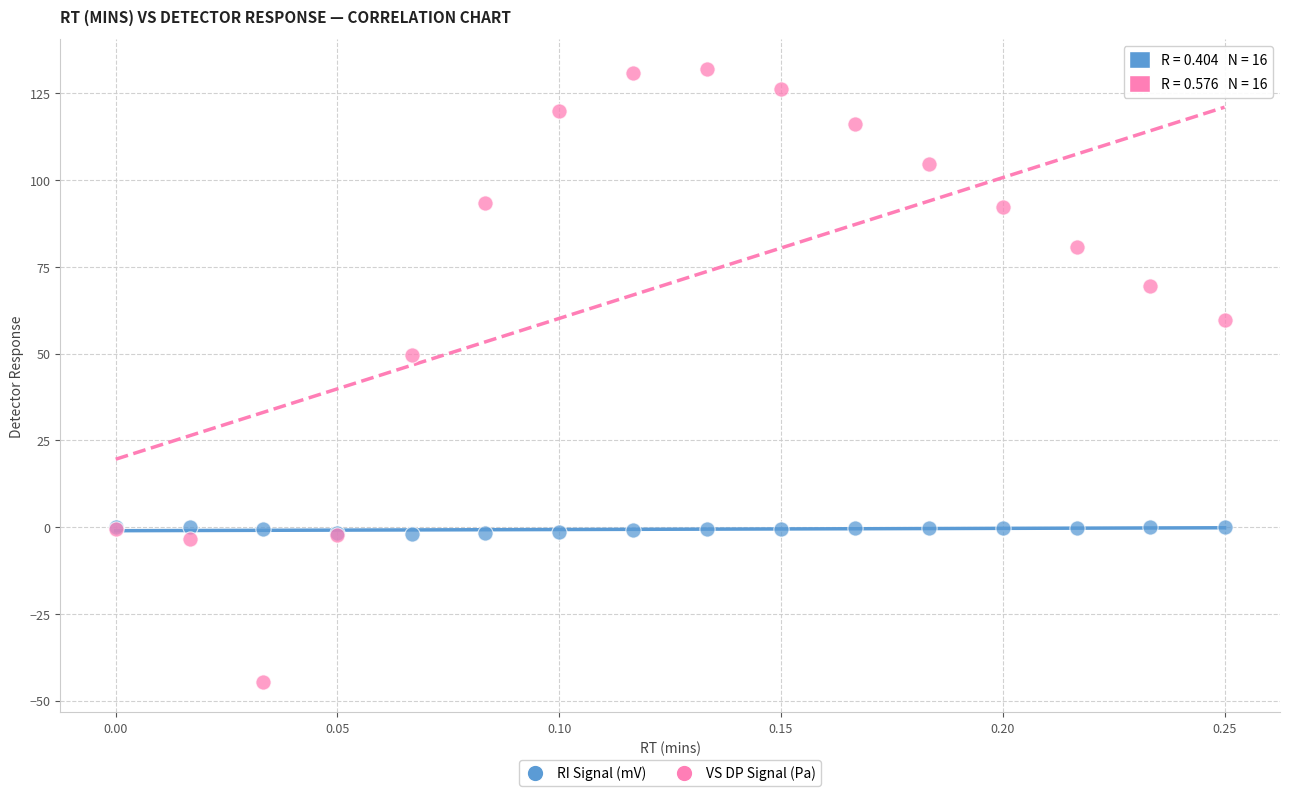

What are all the series names shown in the legend?

RI Signal (mV), VS DP Signal (Pa)